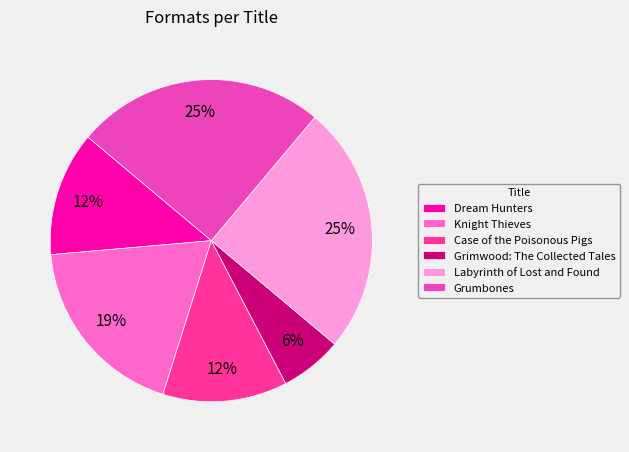

Do Dream Hunters and Case of the Poisonous Pigs together represent more than half of the pie?

No